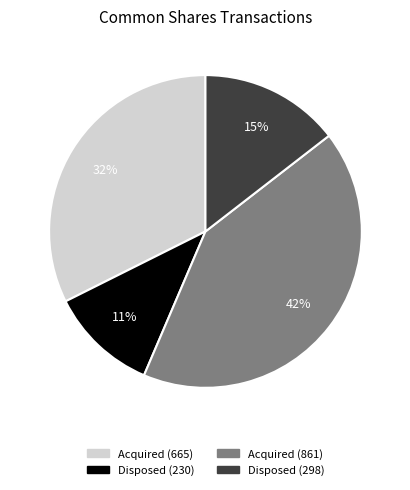

The Disposed (298) slice represents 15% of the pie. True or false?

True